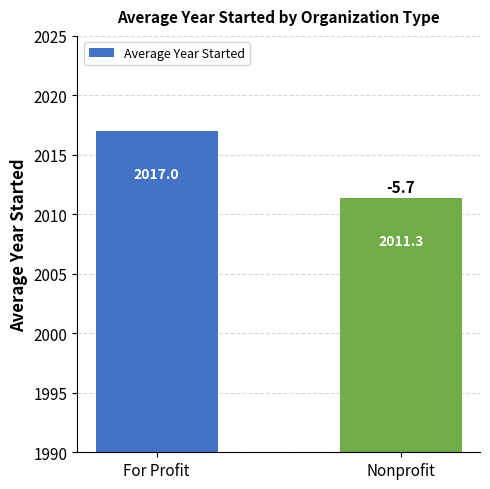

Rank the categories by value from highest to lowest.

For Profit, Nonprofit